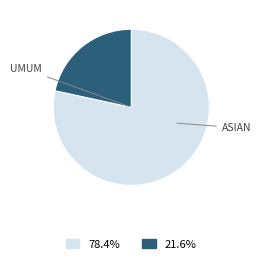

Is there any slice that represents more than half of the pie?

Yes